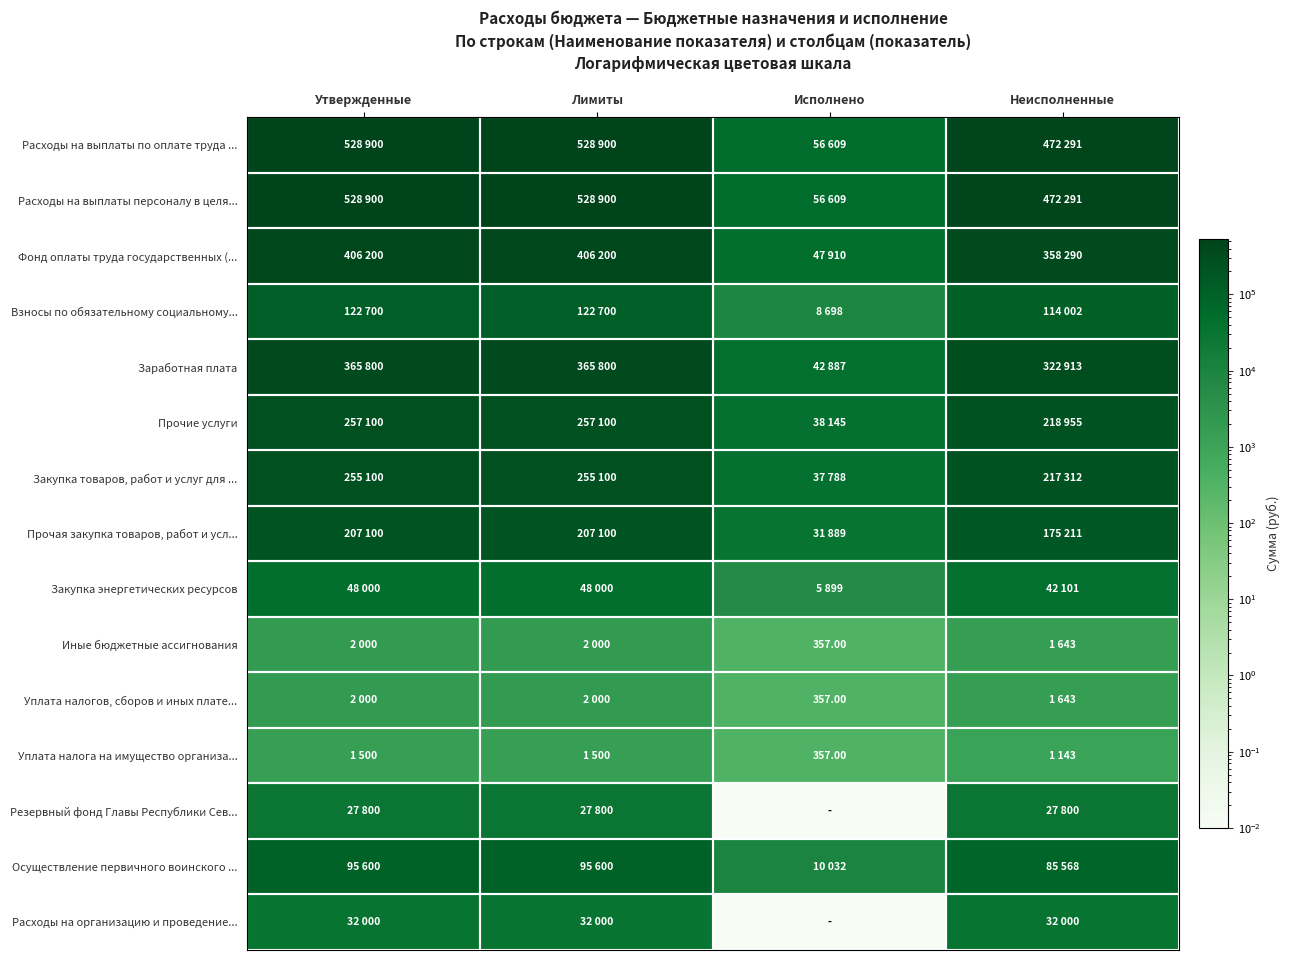

At which label does Закупка товаров, работ и услуг для ... first exceed 5?

Утвержденные